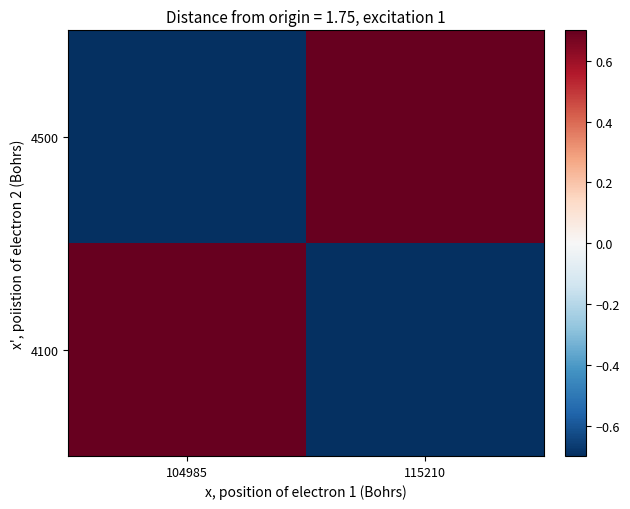

Which series has the widest spread of values?

4500